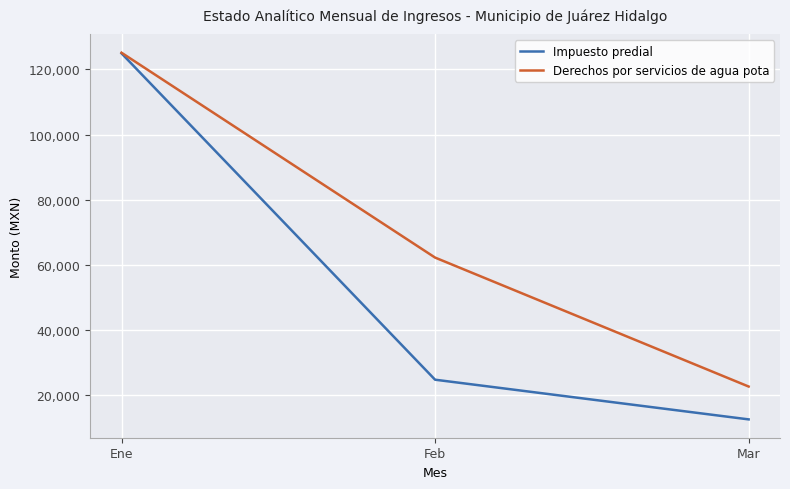

Does the chart display data point markers on the line(s)?

No